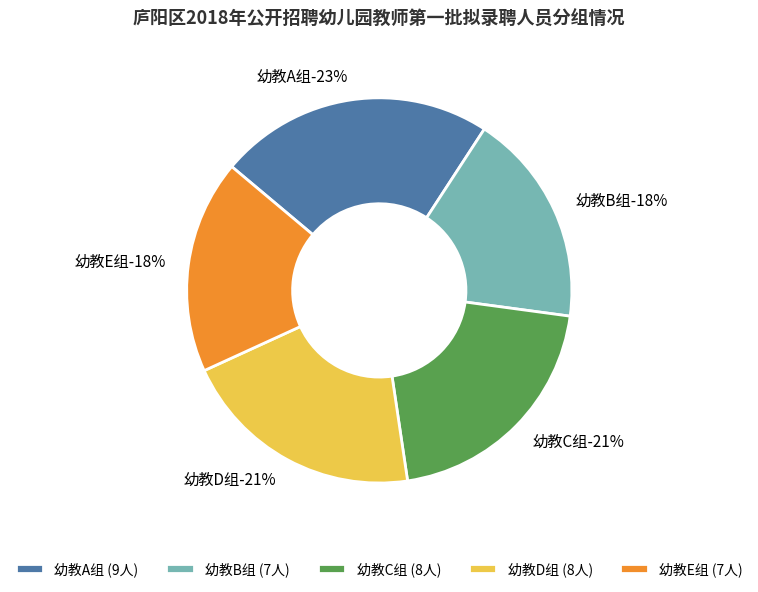

What is the total percentage of 幼教A组 and 幼教E组?

41.0%